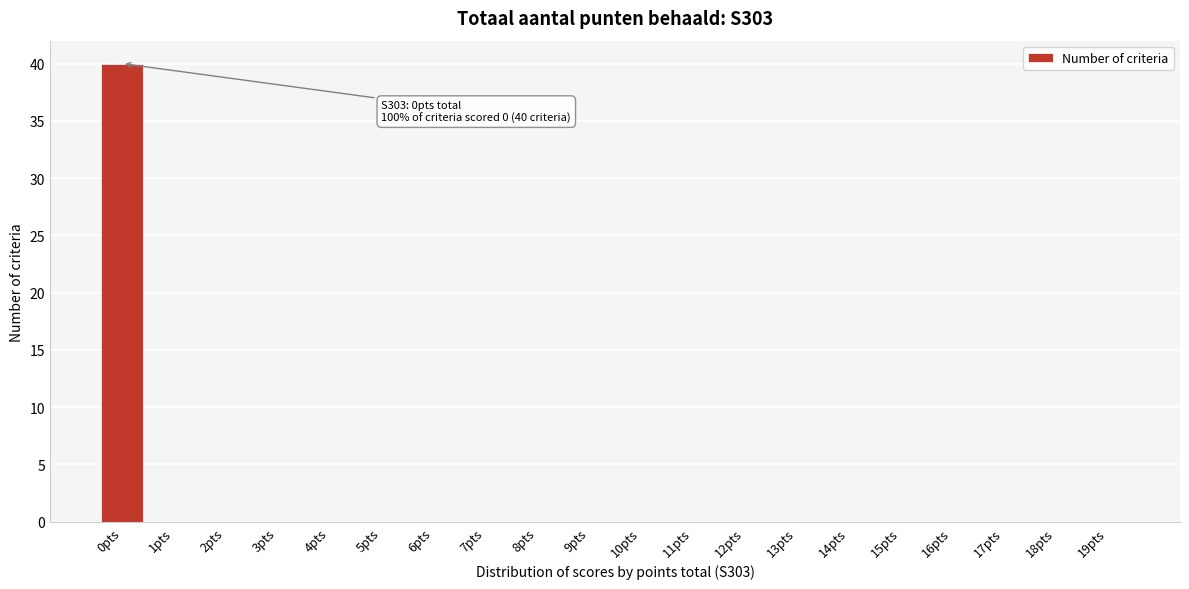

Reading right to left, transcribe all the data shown in this chart.

19pts=0	18pts=0	17pts=0	16pts=0	15pts=0	14pts=0	13pts=0	12pts=0	11pts=0	10pts=0	9pts=0	8pts=0	7pts=0	6pts=0	5pts=0	4pts=0	3pts=0	2pts=0	1pts=0	0pts=40